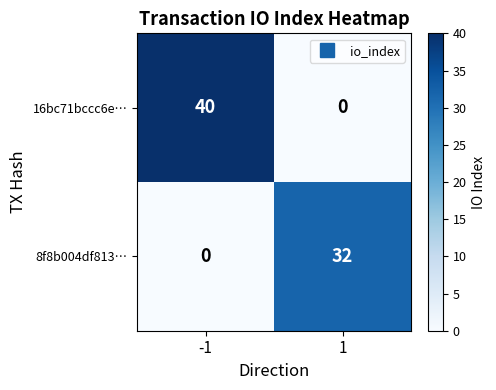

At which category is the sum across all series the highest?

-1